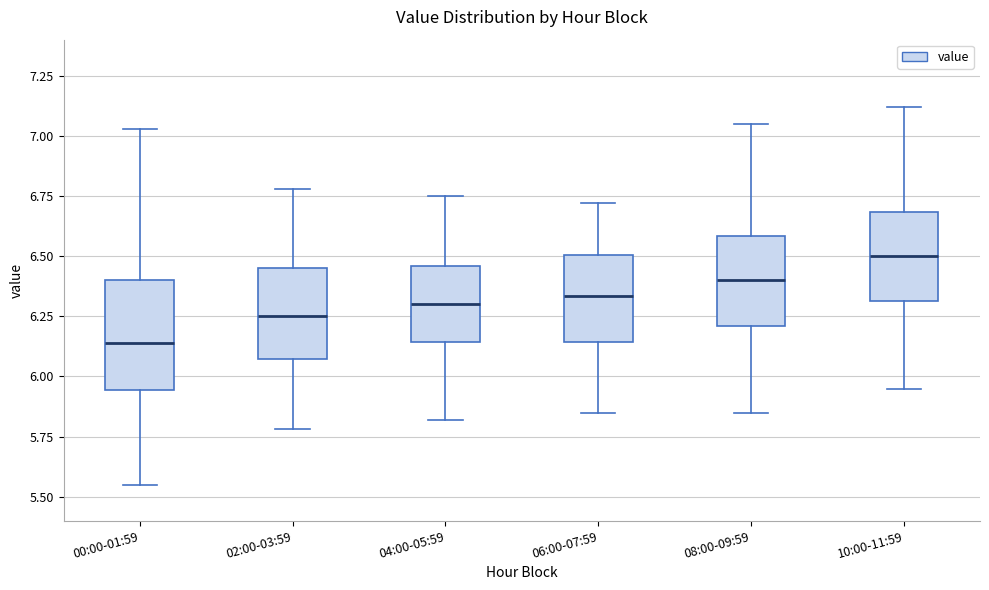

Reading left to right, read every box against the y-axis: the position of its median line, the range the box covers, and the ends of its whiskers. The values are not printed on the chart, so give them approximately, as read against the axis.

00:00-01:59: median 6.15, box 5.95 to 6.40, whiskers 5.55 to 7.05
02:00-03:59: median 6.25, box 6.05 to 6.45, whiskers 5.80 to 6.80
04:00-05:59: median 6.30, box 6.15 to 6.45, whiskers 5.80 to 6.75
06:00-07:59: median 6.35, box 6.15 to 6.50, whiskers 5.85 to 6.70
08:00-09:59: median 6.40, box 6.20 to 6.60, whiskers 5.85 to 7.05
10:00-11:59: median 6.50, box 6.30 to 6.70, whiskers 5.95 to 7.10